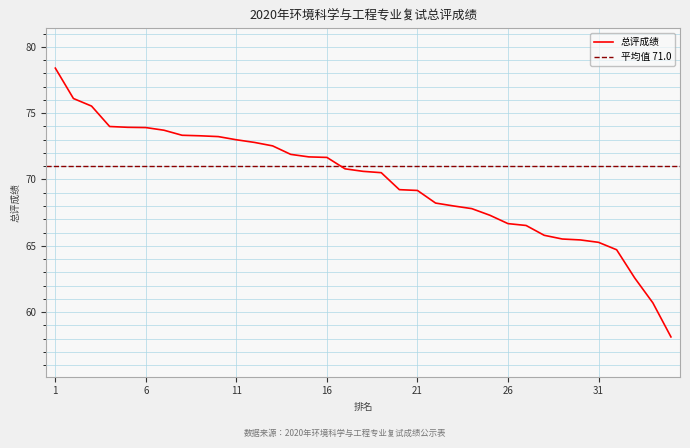

The chart shows a value of 26.9 at 2. True or false?

False